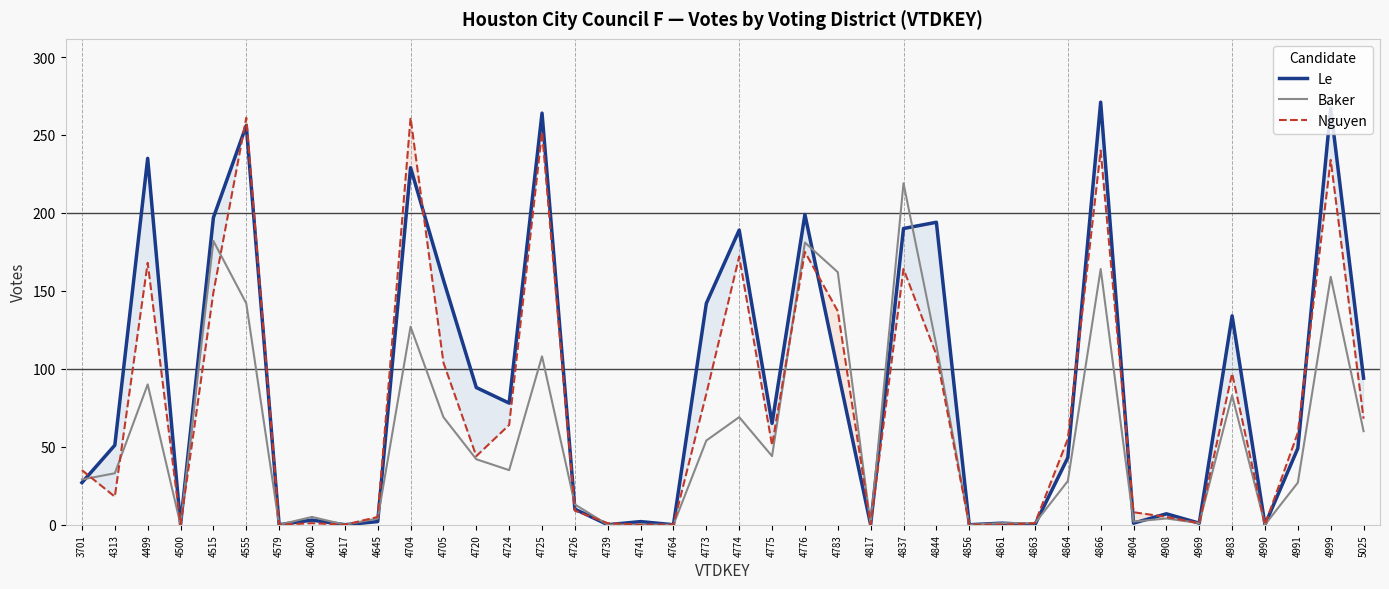

At which label does Le first exceed 51?

4499